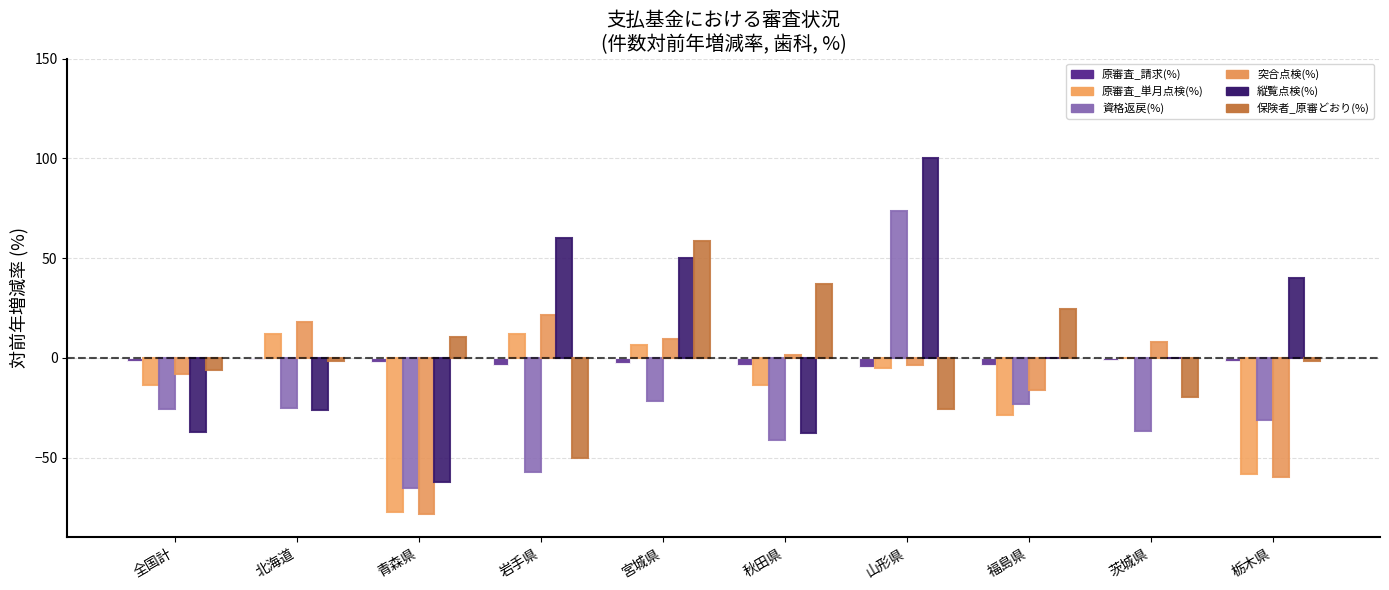

Count the number of data series in this chart.

6